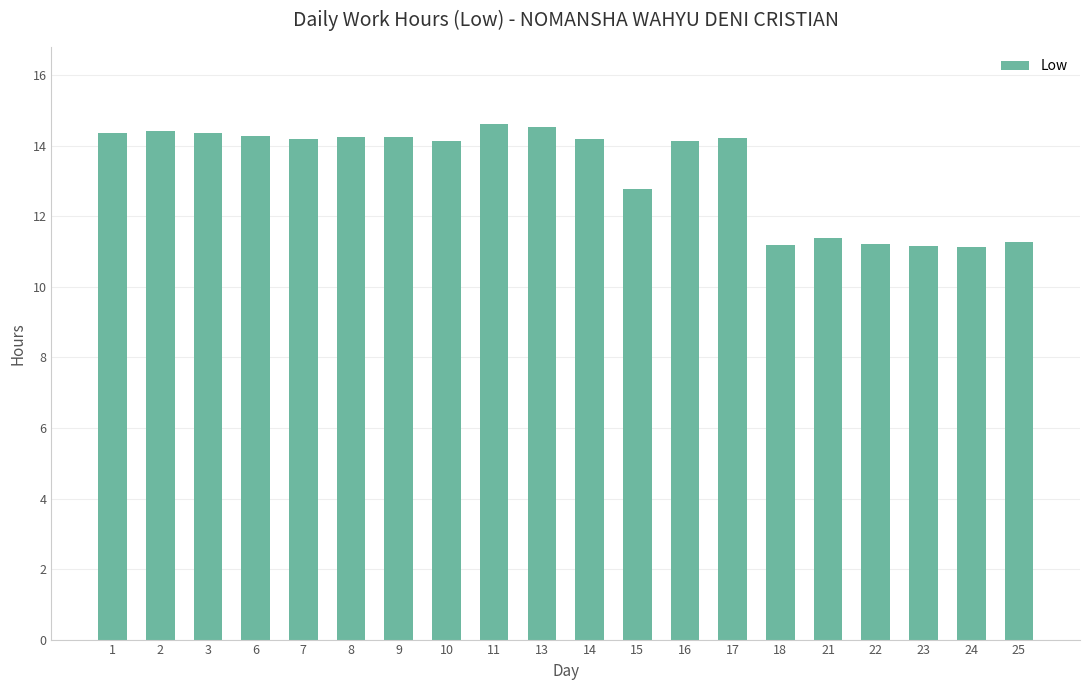

What is the minimum value shown in the chart?

11.1